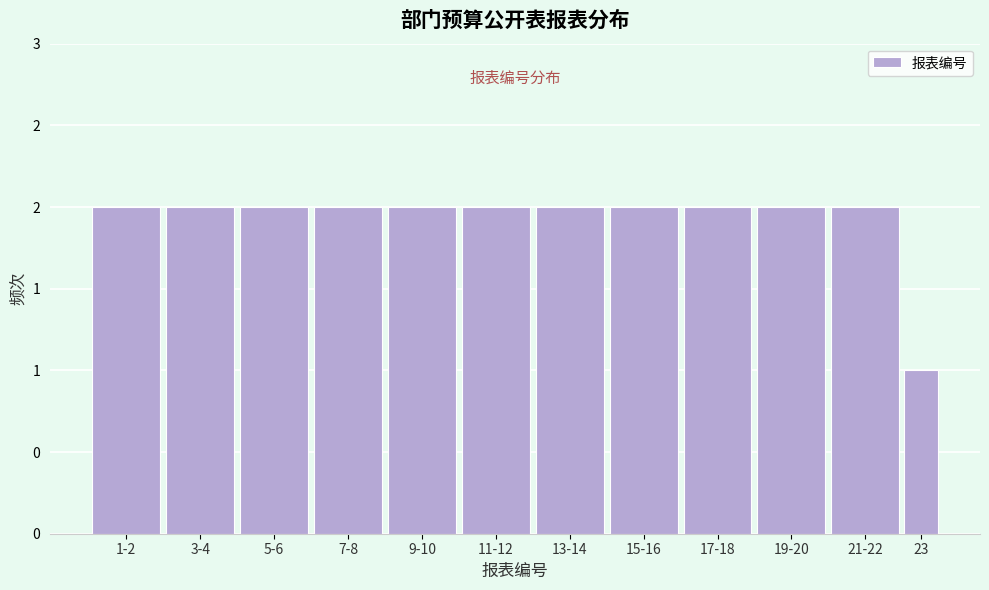

Does the chart contain any negative values?

No